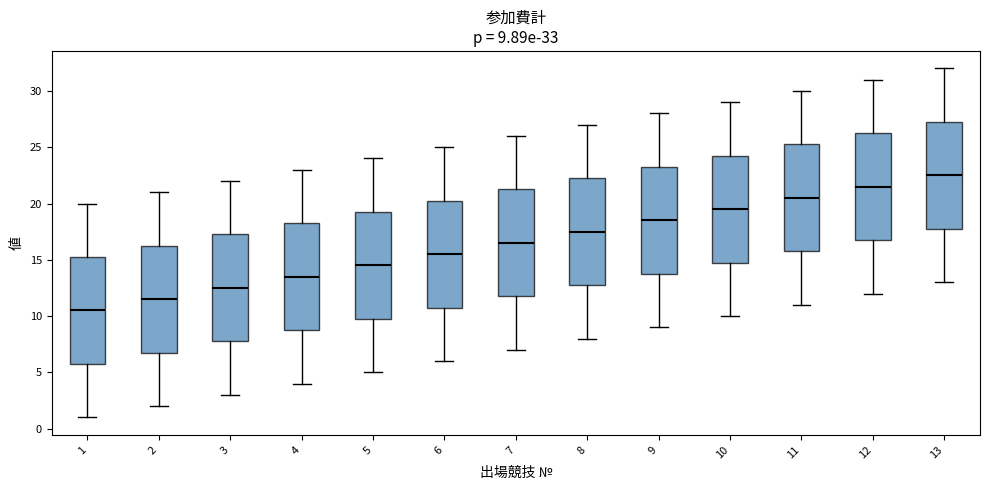

Which box has the lowest median line?

1